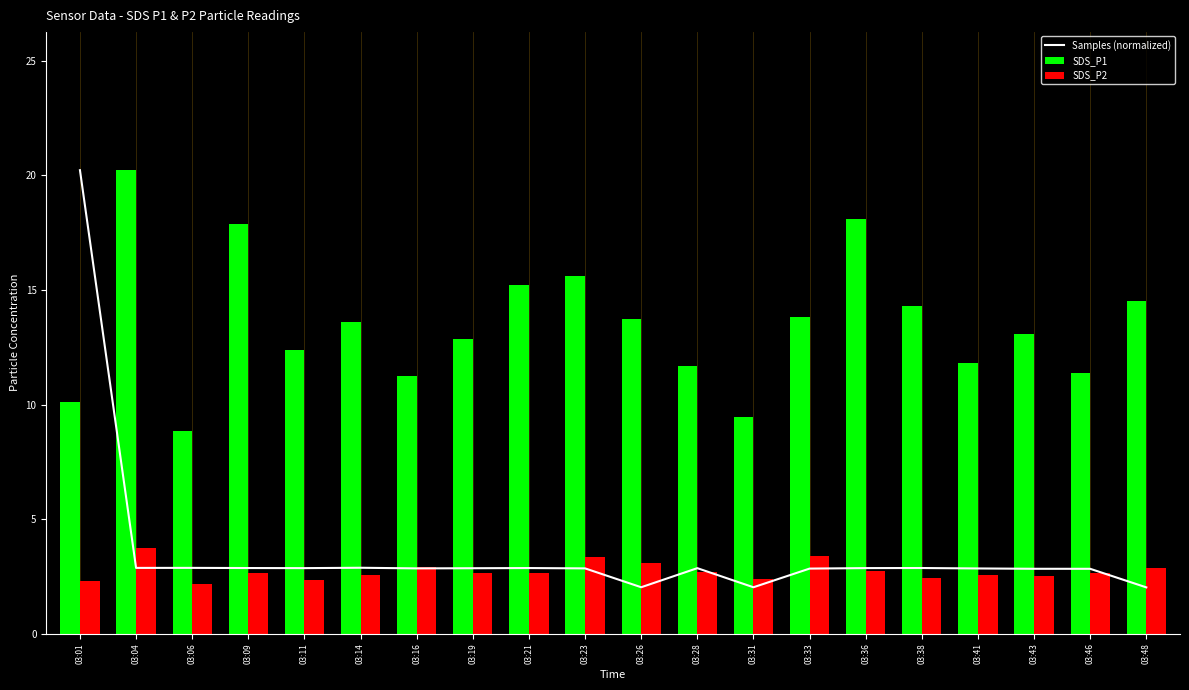

Where is Samples (normalized) nearest to the value 11?

03:14